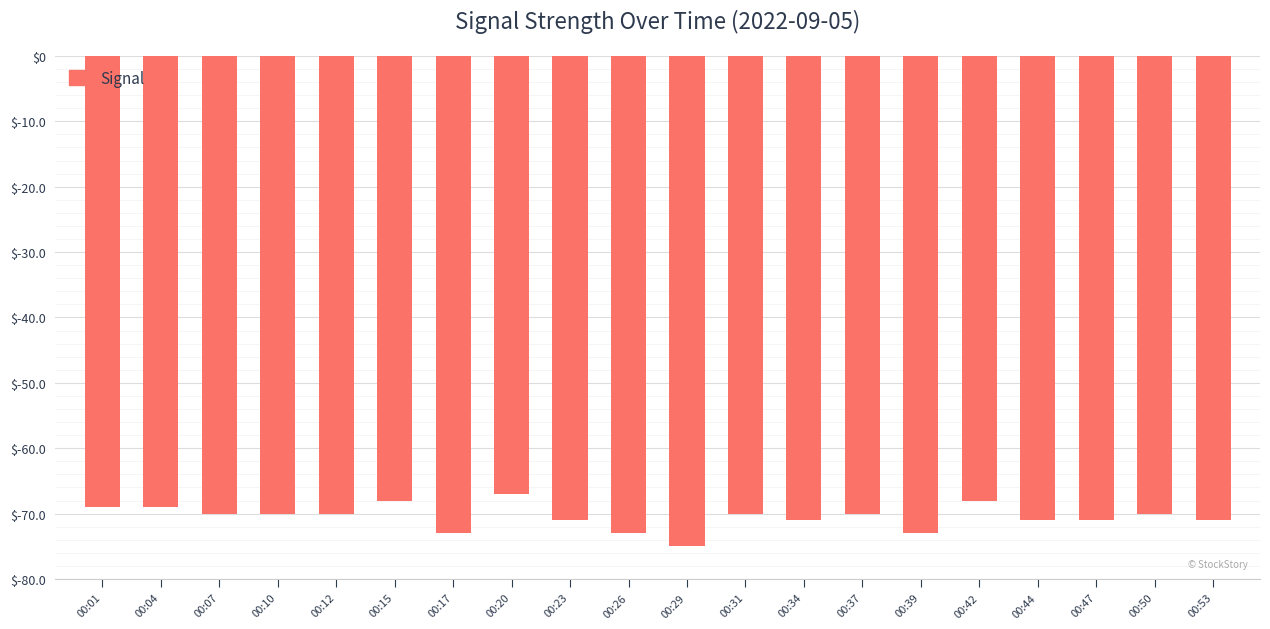

What is the change in value from 00:07 to 00:20?

+3